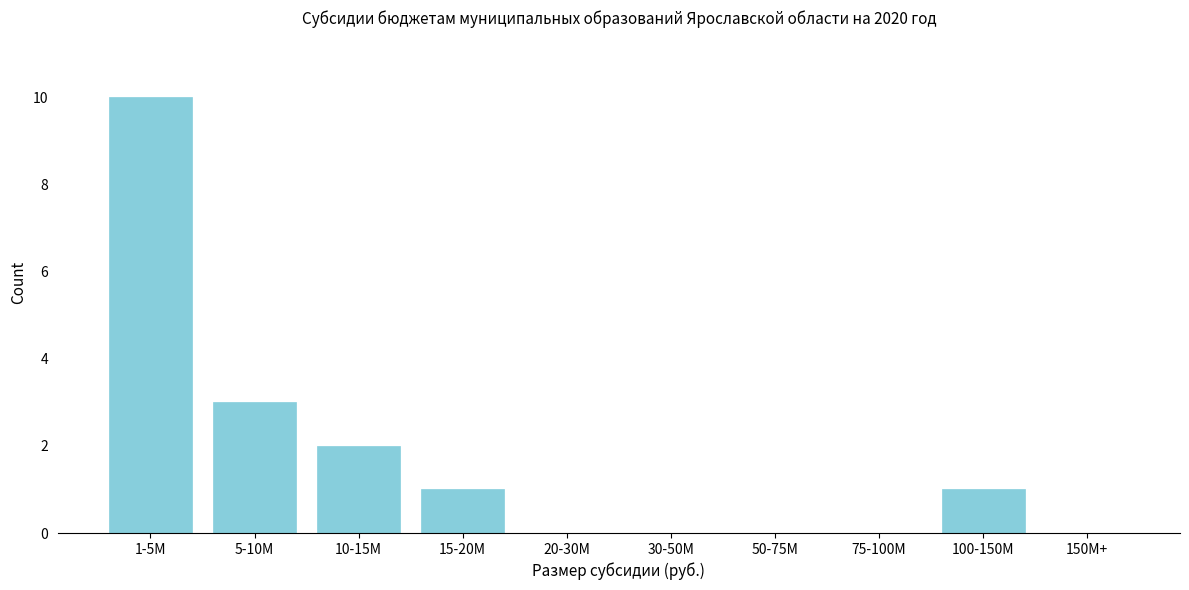

Reading right to left, extract all data points from this chart.

150M+=0	100-150M=1	75-100M=0	50-75M=0	30-50M=0	20-30M=0	15-20M=1	10-15M=2	5-10M=3	1-5M=10